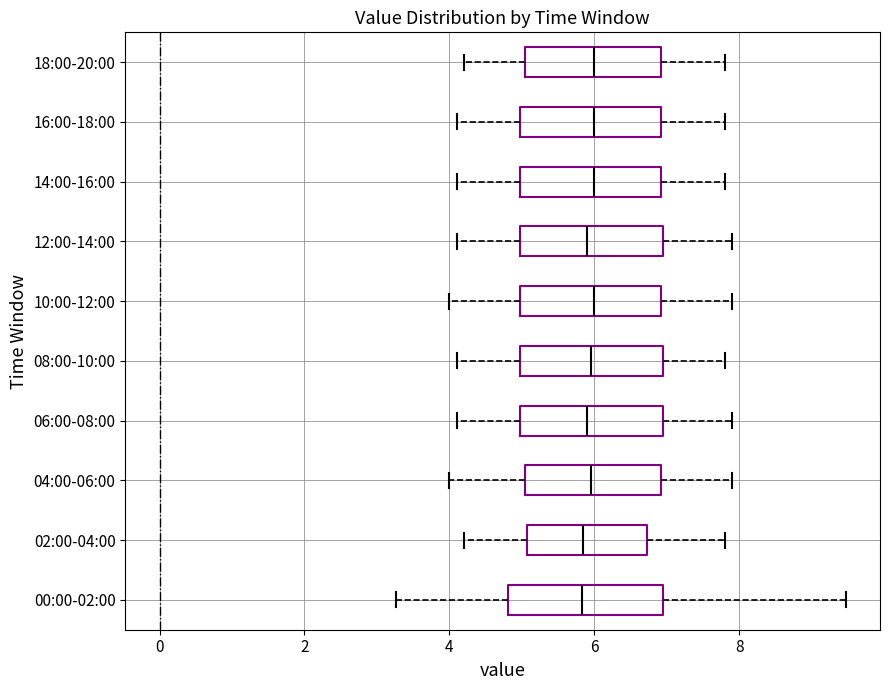

Reading bottom to top, read every box against the x-axis: the position of its median line, the range the box covers, and the ends of its whiskers. The values are not printed on the chart, so give them approximately, as read against the axis.

00:00-02:00: median 5.8, box 4.8 to 7.0, whiskers 3.2 to 9.4
02:00-04:00: median 5.8, box 5.0 to 6.8, whiskers 4.2 to 7.8
04:00-06:00: median 6.0, box 5.0 to 7.0, whiskers 4.0 to 8.0
06:00-08:00: median 6.0, box 5.0 to 7.0, whiskers 4.2 to 8.0
08:00-10:00: median 6.0, box 5.0 to 7.0, whiskers 4.2 to 7.8
10:00-12:00: median 6.0, box 5.0 to 7.0, whiskers 4.0 to 8.0
12:00-14:00: median 6.0, box 5.0 to 7.0, whiskers 4.2 to 8.0
14:00-16:00: median 6.0, box 5.0 to 7.0, whiskers 4.2 to 7.8
16:00-18:00: median 6.0, box 5.0 to 7.0, whiskers 4.2 to 7.8
18:00-20:00: median 6.0, box 5.0 to 7.0, whiskers 4.2 to 7.8